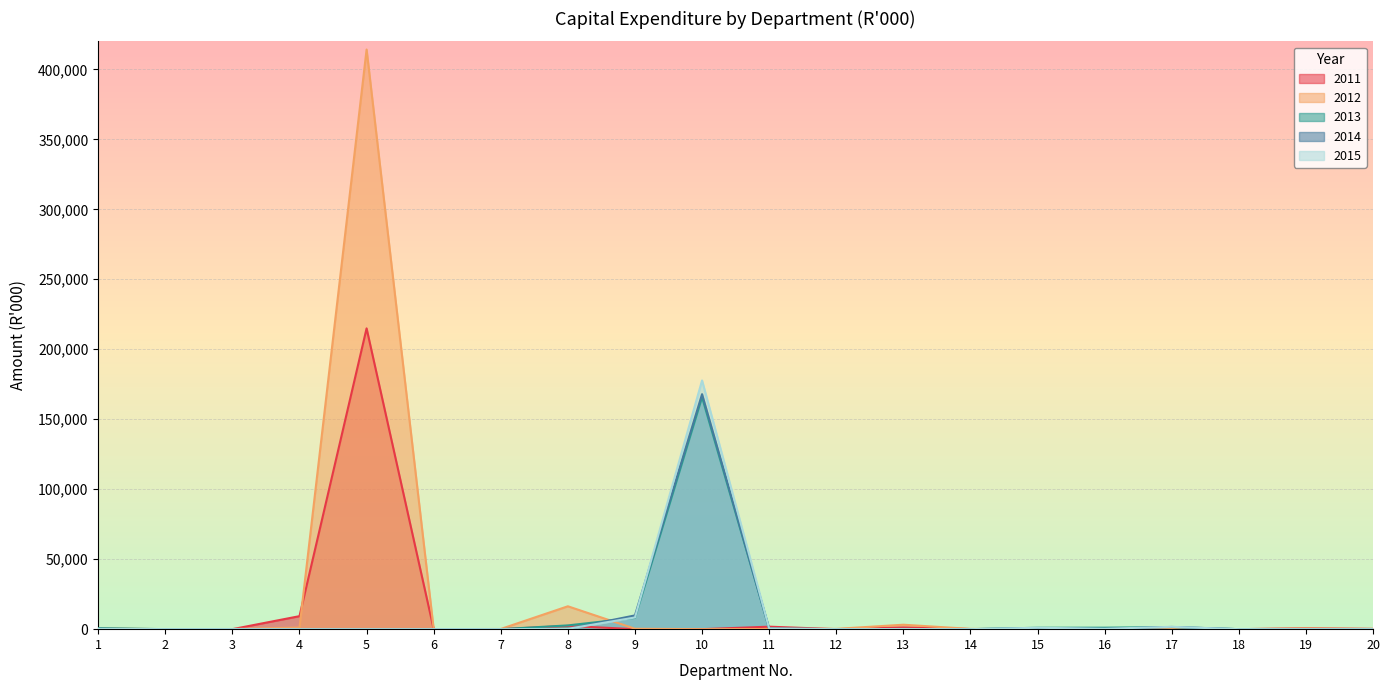

What is the average value of the 2012 series?

21897